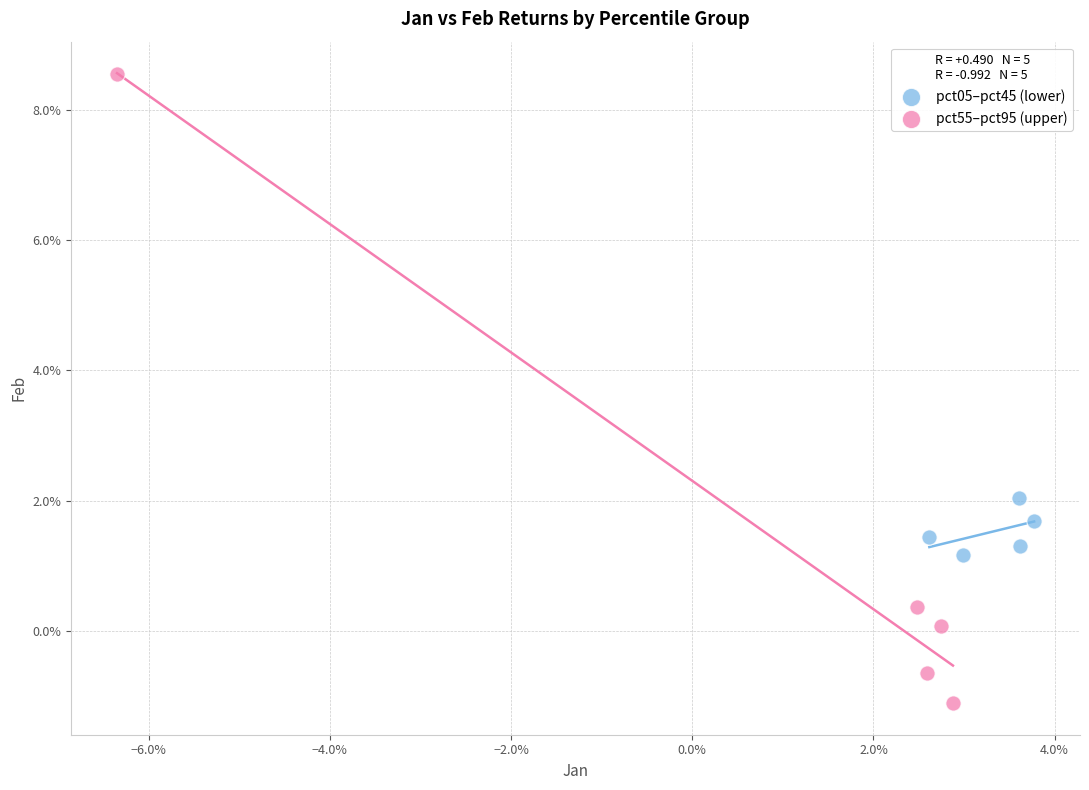

Which series reaches the maximum Y coordinate?

pct55–pct95 (upper)